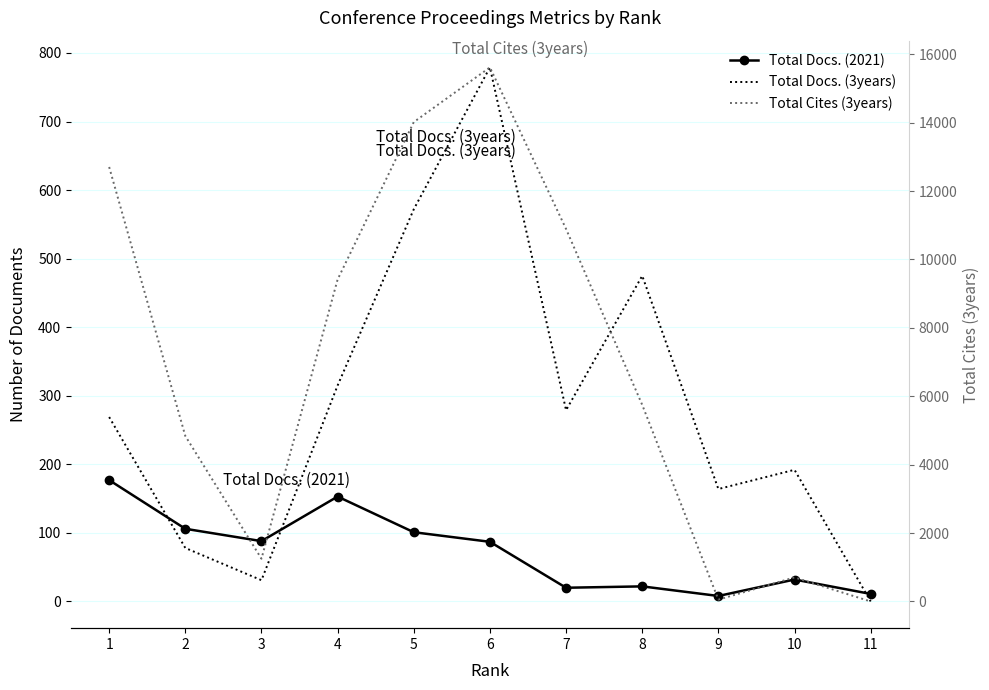

The Total Cites (3years) series shows 3617 at 1. True or false?

False